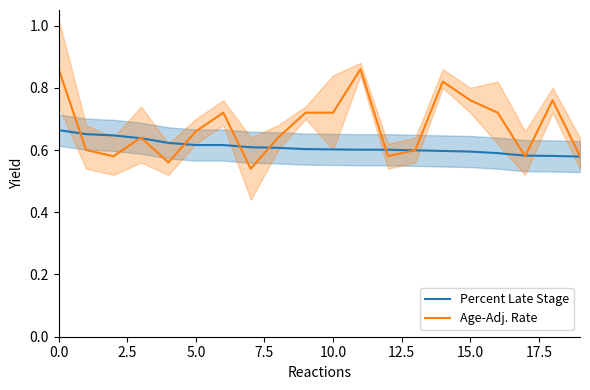

Rank the series by their maximum value, from highest to lowest.

Age-Adj. Rate, Percent Late Stage